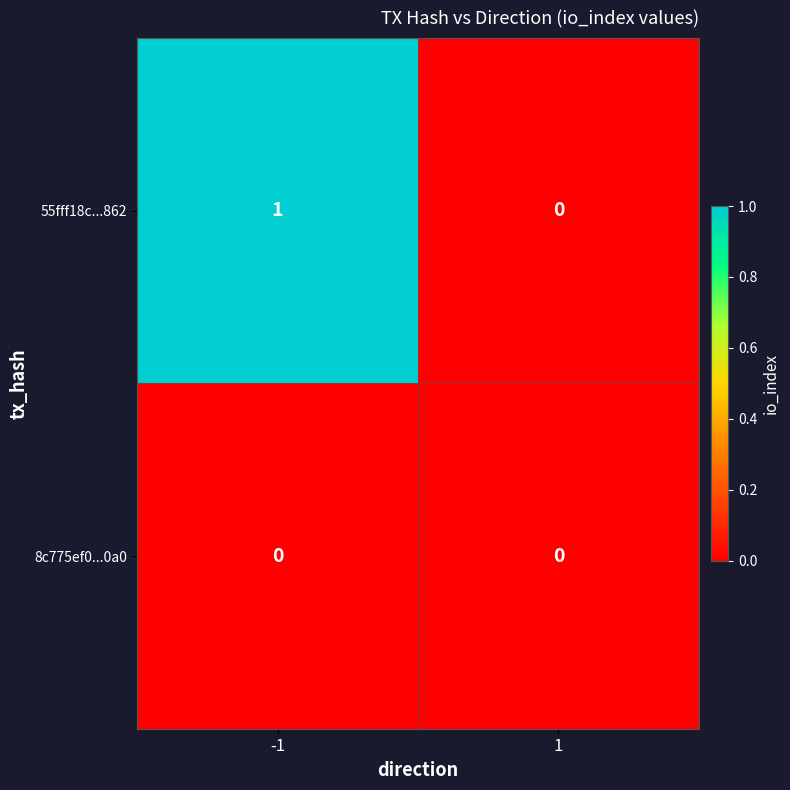

List the labels in order of 55fff18c...862 value, smallest first.

1, -1